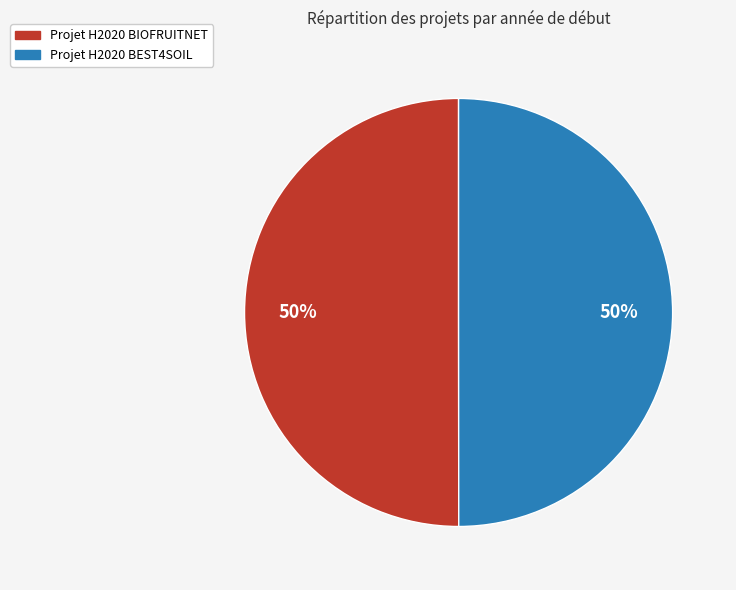

Do Projet H2020 BEST4SOIL and Projet H2020 BIOFRUITNET together represent more than half of the pie?

Yes